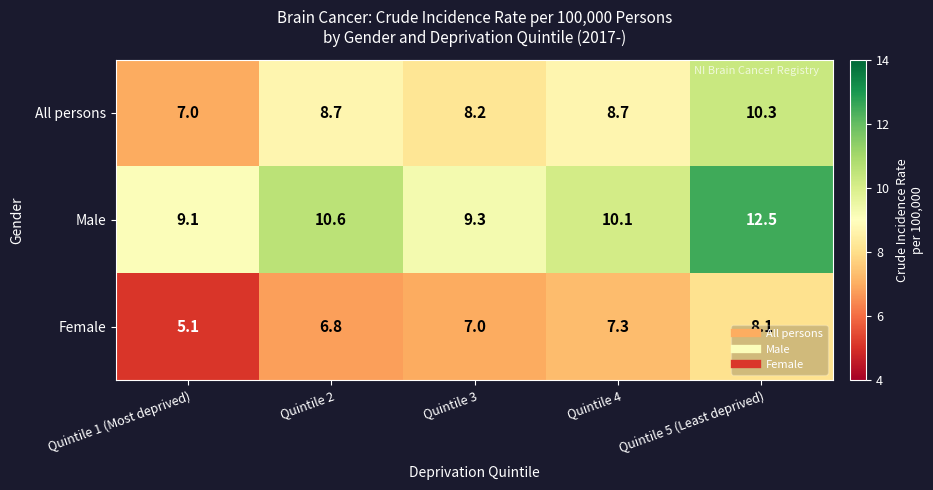

What is the difference between the highest and lowest values at Quintile 5 (Least deprived)?

4.4